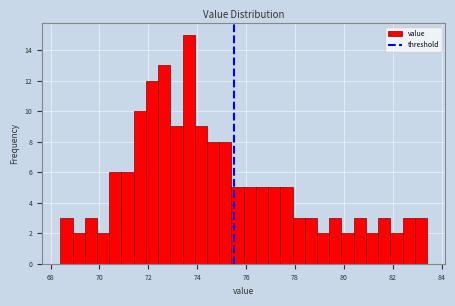

Around what value on the x-axis is the tallest bar? Give the approximate position of its centre, as read against the axis.

73.6